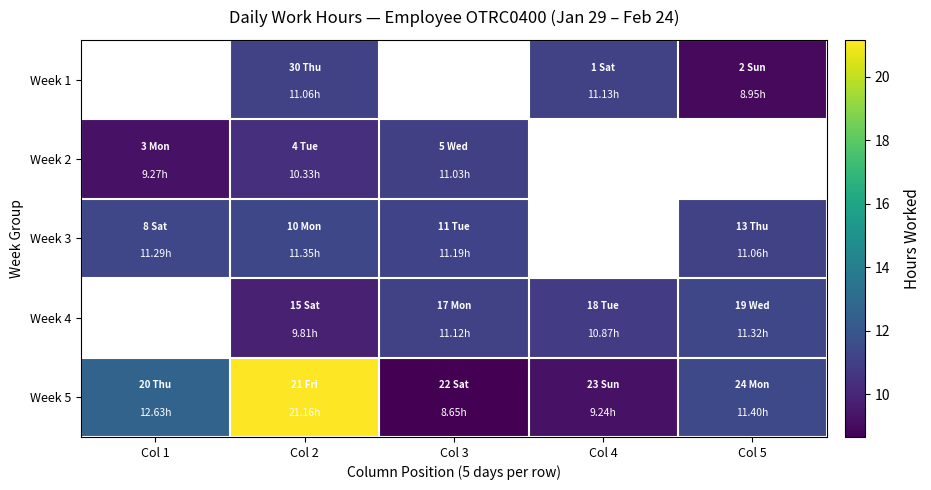

What is the difference between the maximum and minimum values in the Week 2 series?

1.8